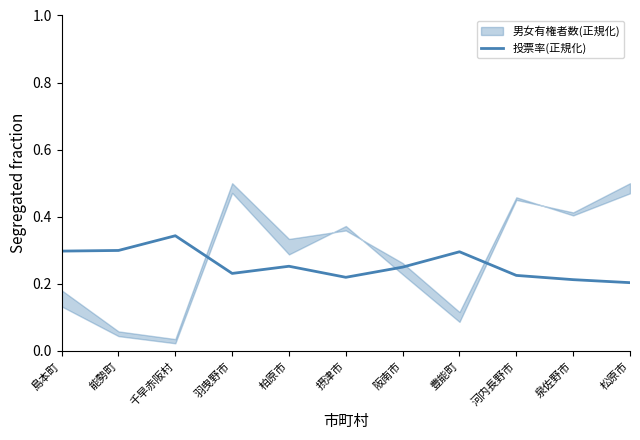

Count the number of categories in the chart.

11